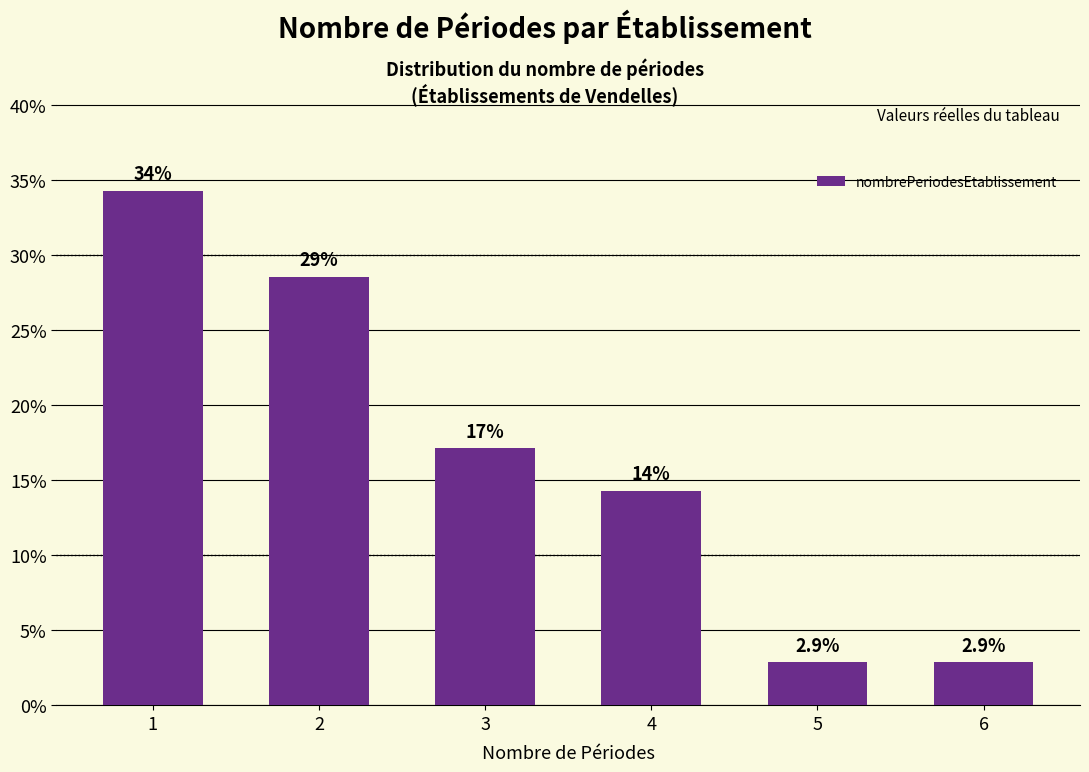

Are the bars horizontal?

No